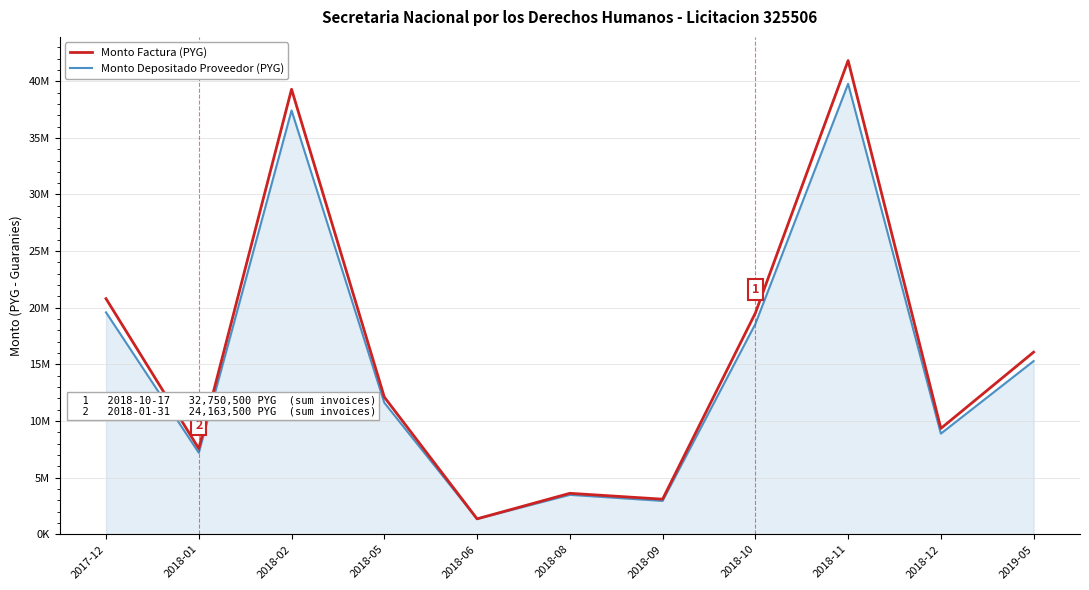

Reading left to right, what are all the values shown in this chart?

Monto Factura (PYG): 2017-12=20800500	2018-01=7567000	2018-02=39291500	2018-05=12115000	2018-06=1365000	2018-08=3619000	2018-09=3101000	2018-10=19528000	2018-11=41822500	2018-12=9346500	2019-05=16082000
Monto Depositado Proveedor (PYG): 2017-12=19592558	2018-01=7196915	2018-02=37419325	2018-05=11616764	2018-06=1360036	2018-08=3485125	2018-09=2948995	2018-10=18570773	2018-11=39772436	2018-12=8888352	2019-05=15293690